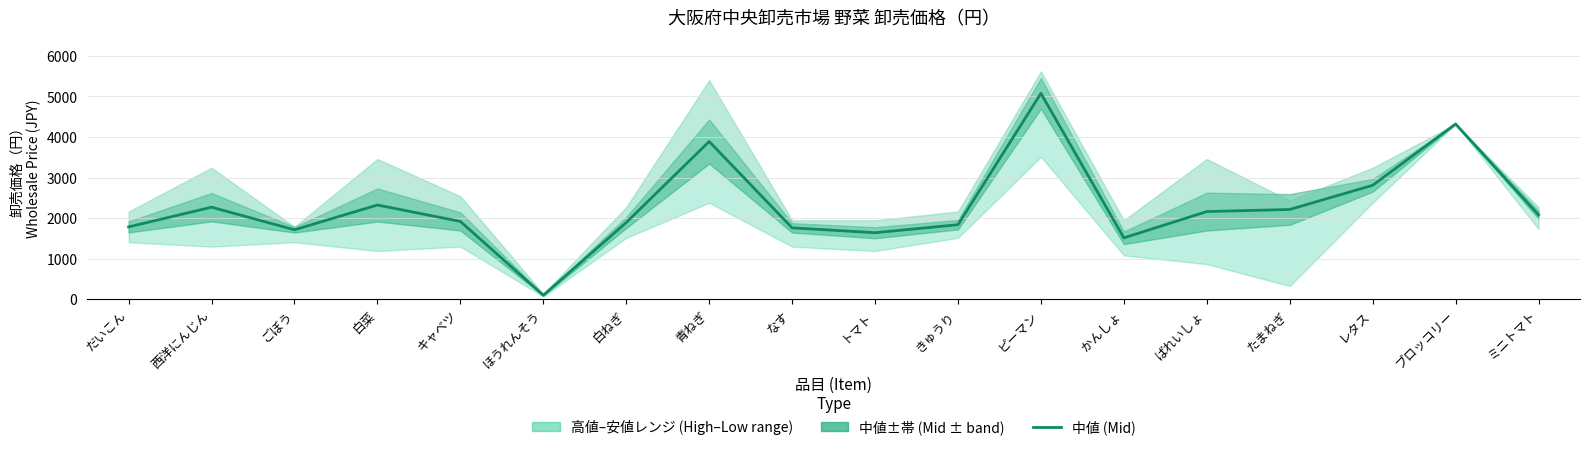

At which category does the chart reach its peak across all series?

ピーマン